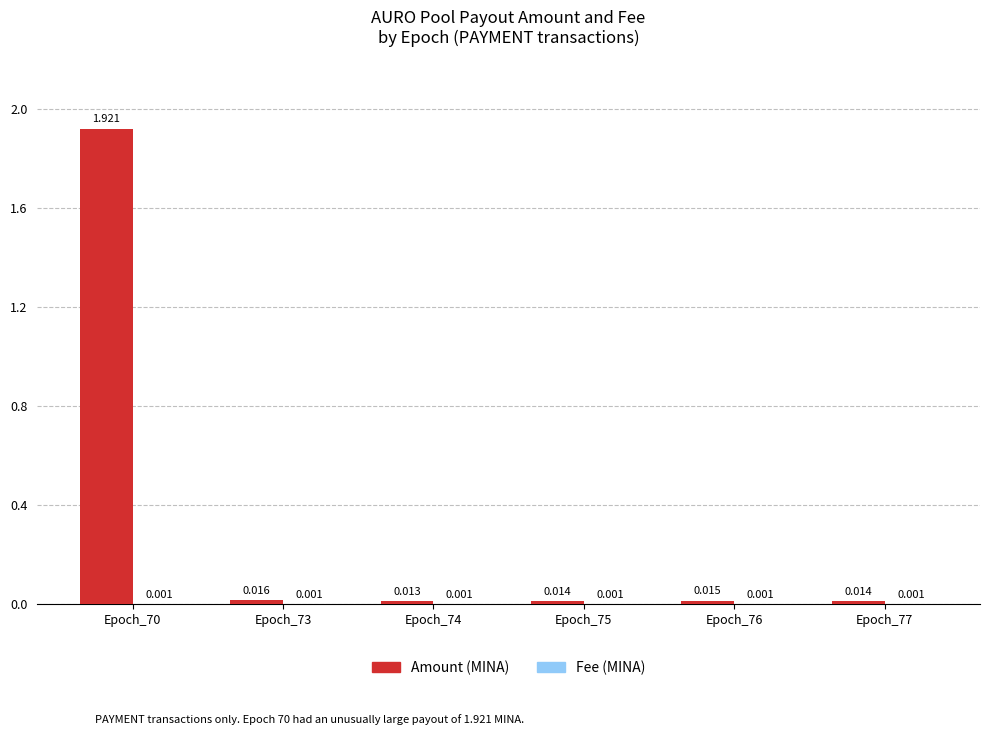

Does the chart contain stacked bars?

No